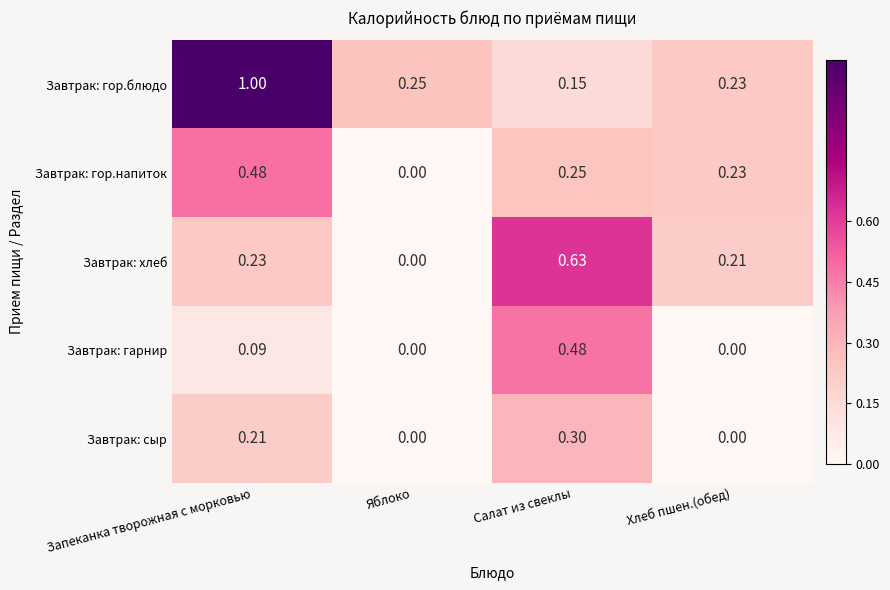

Where is Завтрак: гор.блюдо nearest to the value 0?

Салат из свеклы